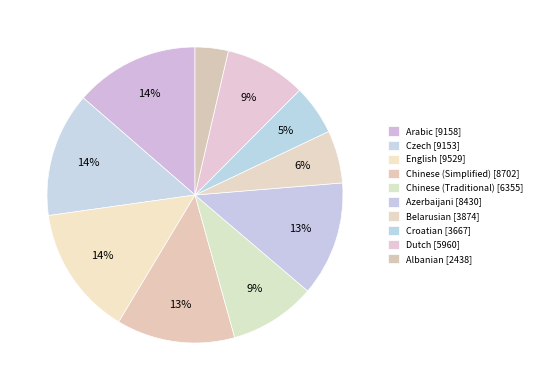

What percentage is the Dutch slice, to the nearest percent?

9%